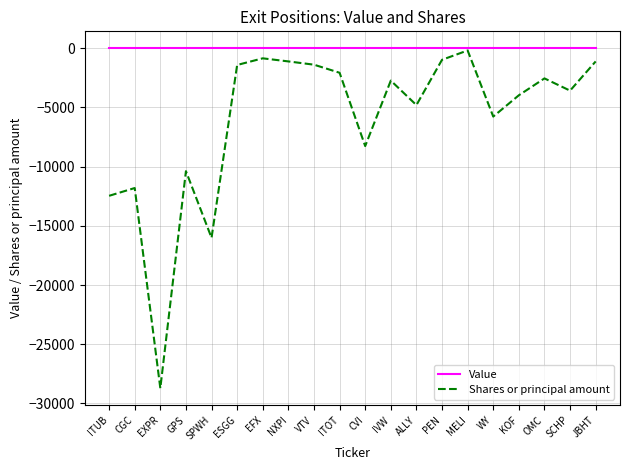

What is the difference between the highest and lowest values at KOF?

3967